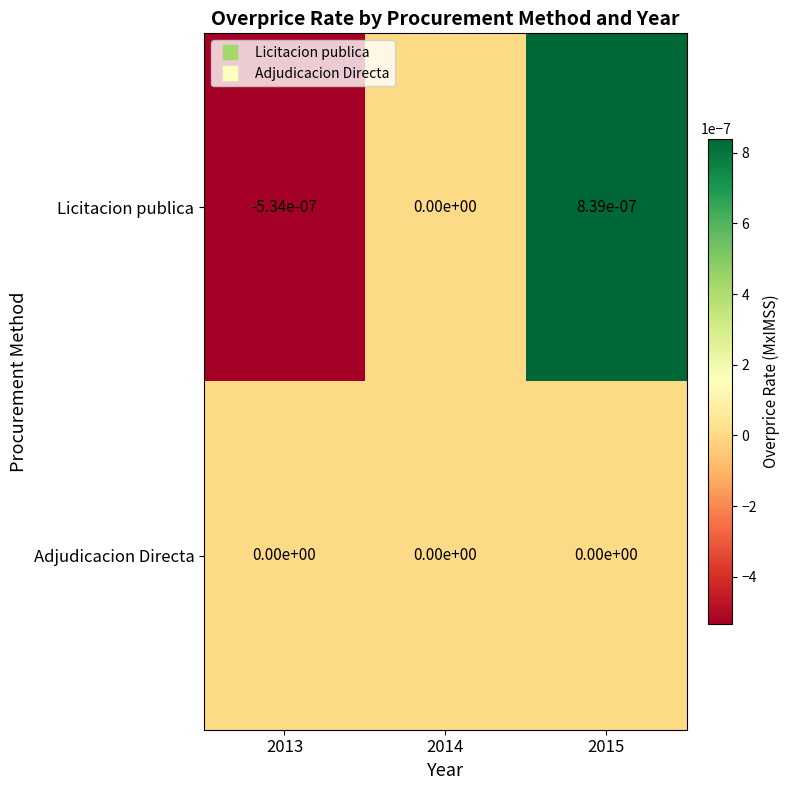

At which category is the sum across all series the highest?

2015